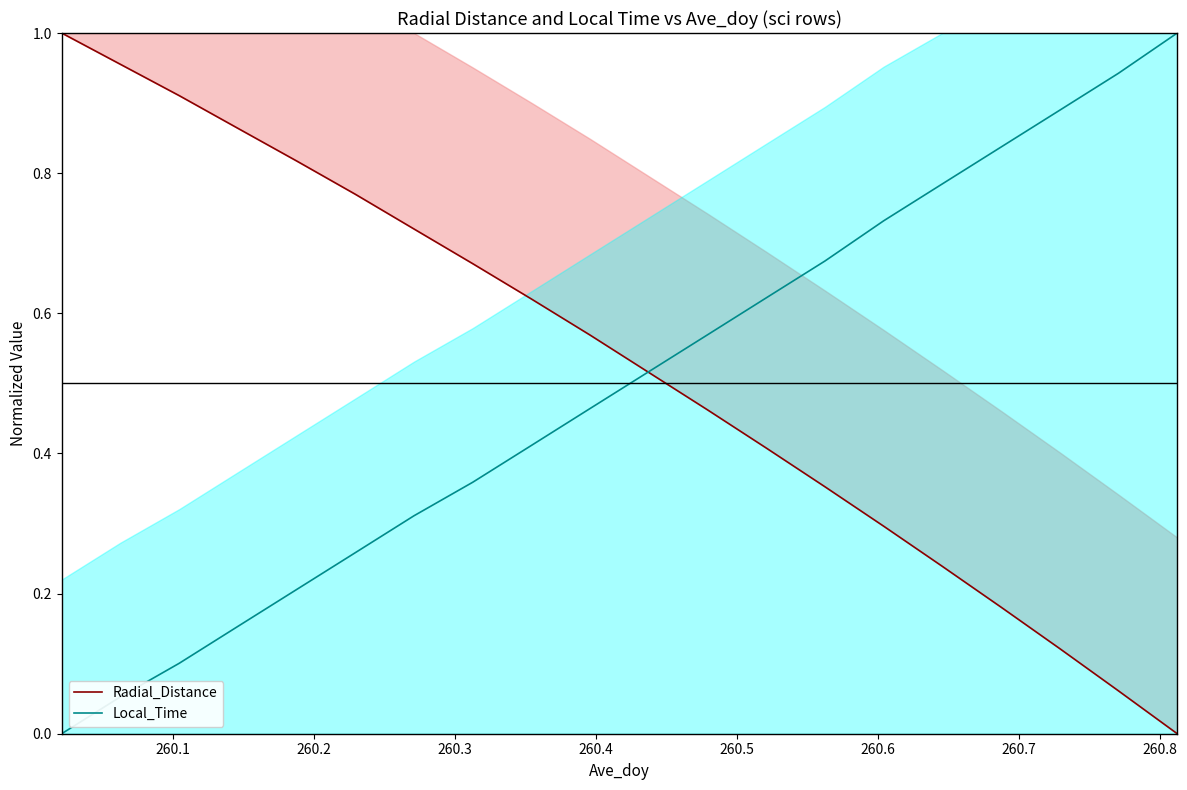

What is the maximum value for Local_Time?

1.0